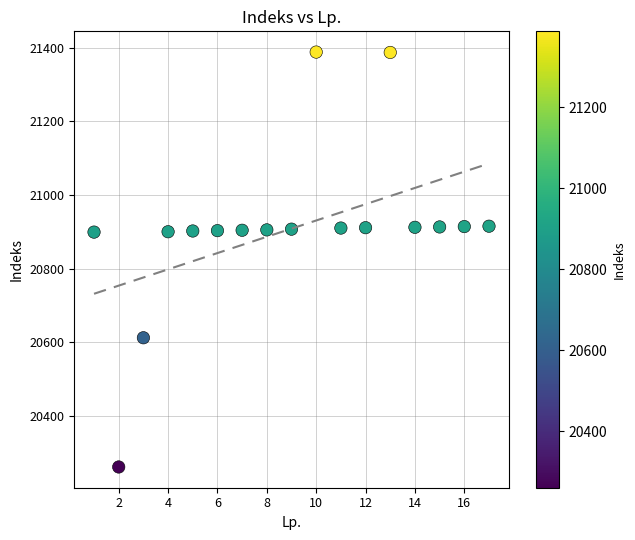

What is the range of X values (max minus min)?

16